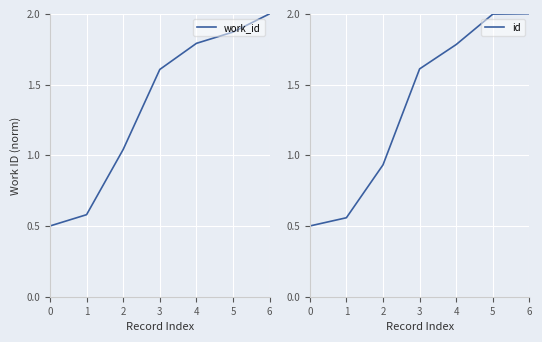

True or false: id has more than 2 points higher than both neighbors.

False